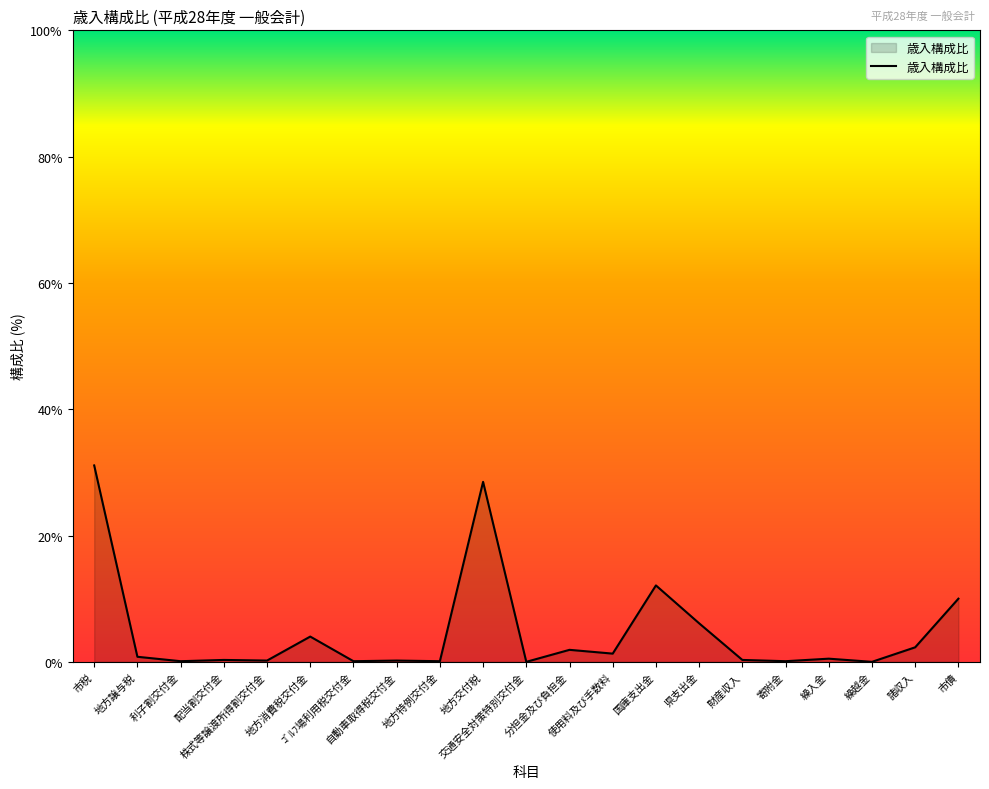

What is the greatest value displayed?

31.1